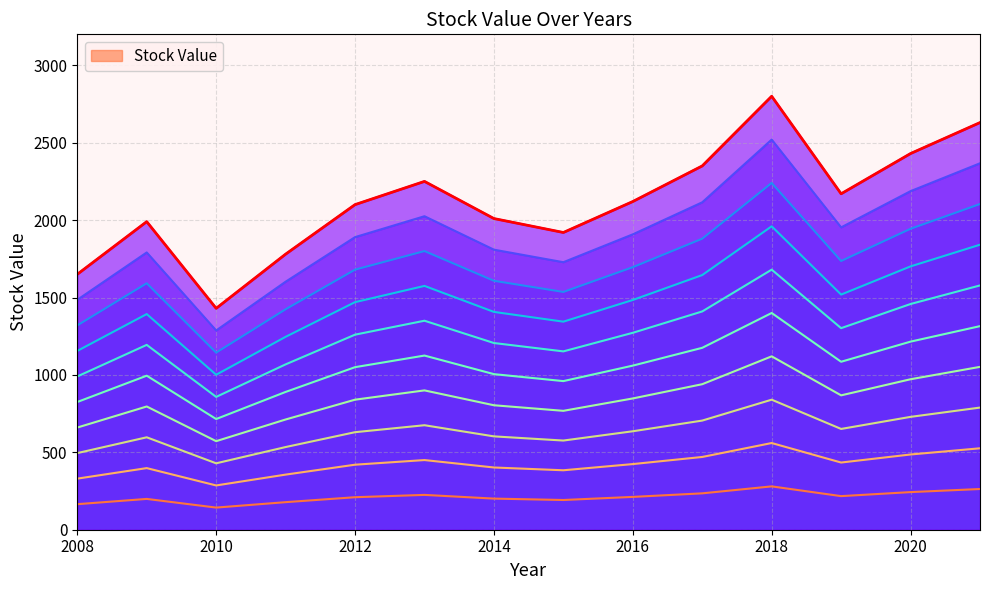

Approximately how many times larger is the value at 2008 compared to 2014?

0.8